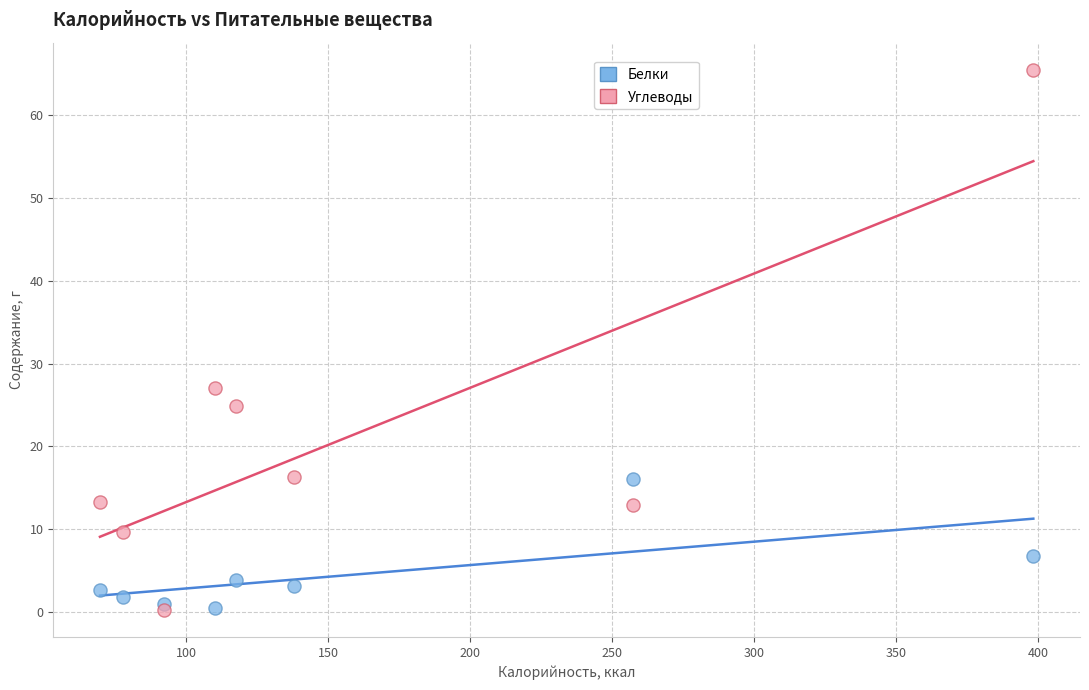

What is the X range (max minus min) for the scatter plot?

328.7